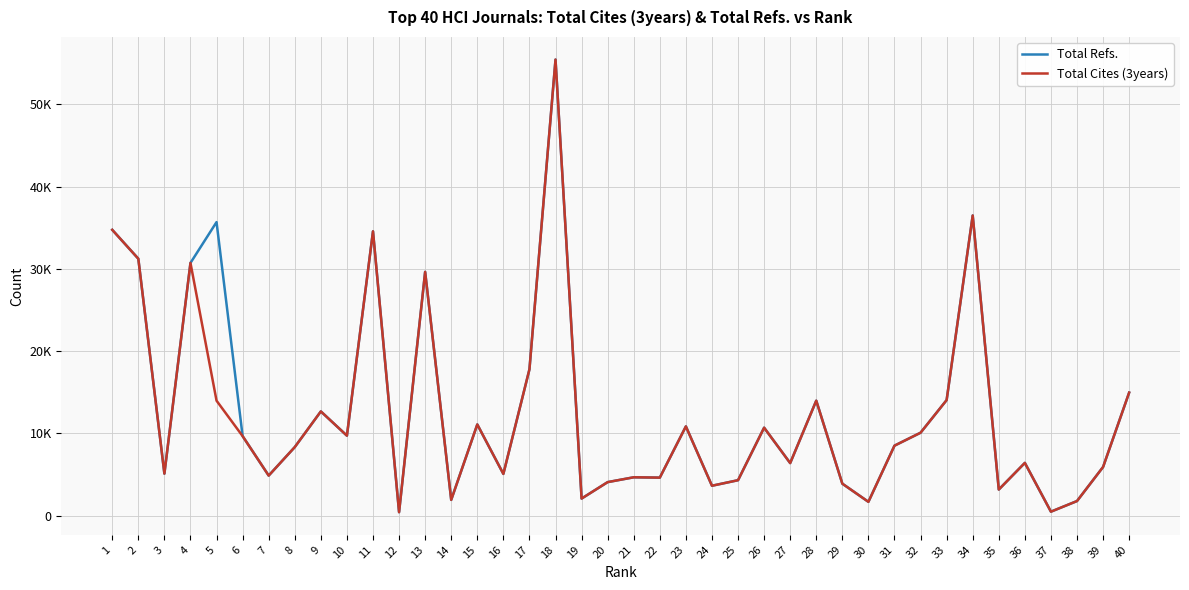

Where does the Total Refs. series first go above 8504?

1